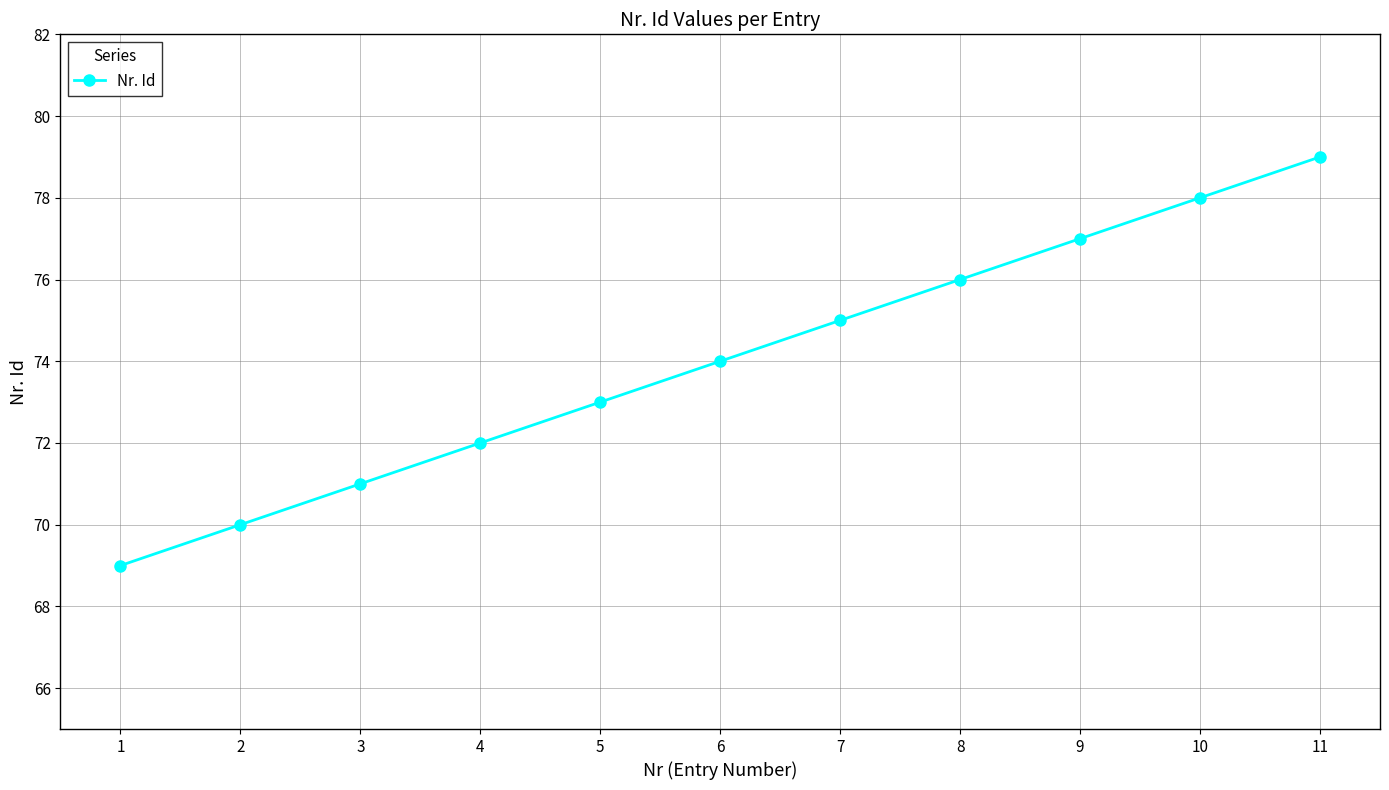

Does the chart display data point markers on the line(s)?

Yes